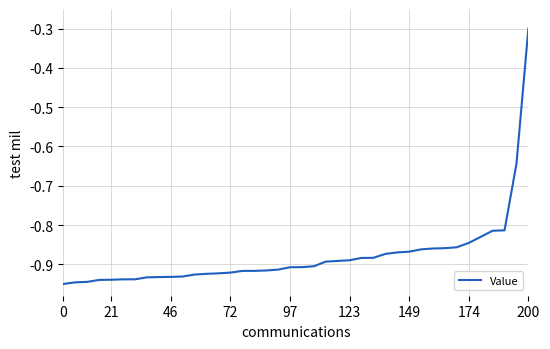

What is the maximum value shown in the chart?

-0.3